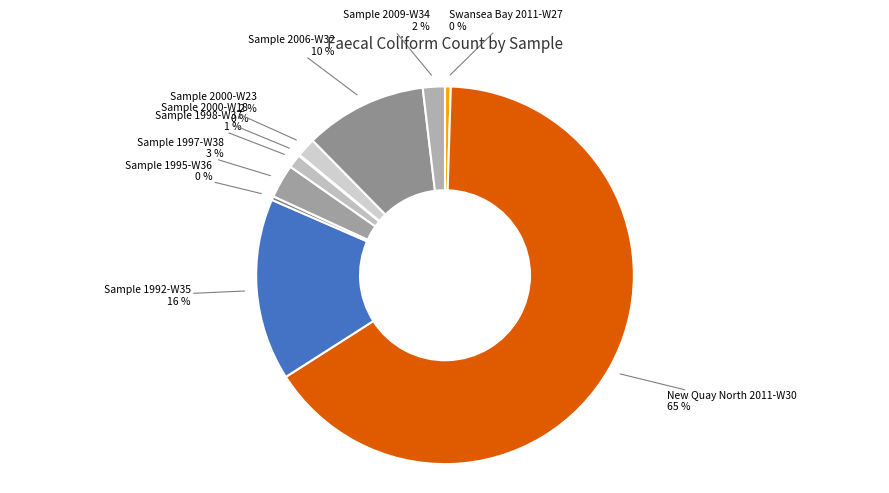

The Sample 2006-W32 10 % slice represents 10% of the pie. True or false?

True